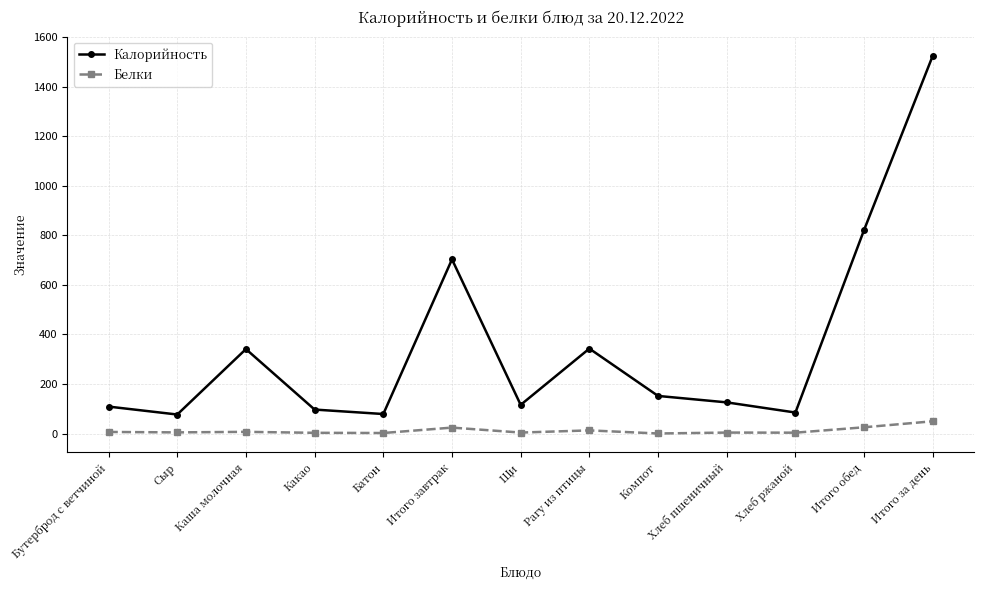

How many values in the Калорийность series are below 126?

6